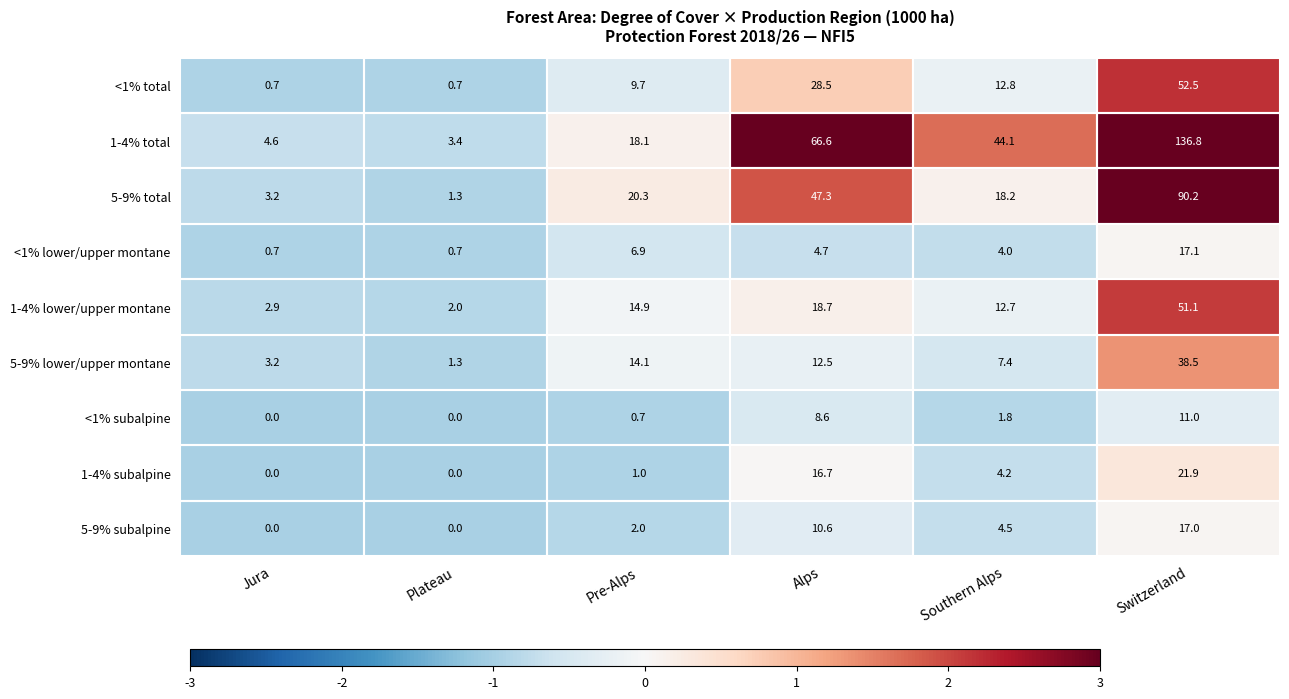

Rank the series at Southern Alps from highest to lowest value.

1-4% total, 5-9% total, <1% total, 1-4% lower/upper montane, 5-9% lower/upper montane, 5-9% subalpine, 1-4% subalpine, <1% lower/upper montane, <1% subalpine